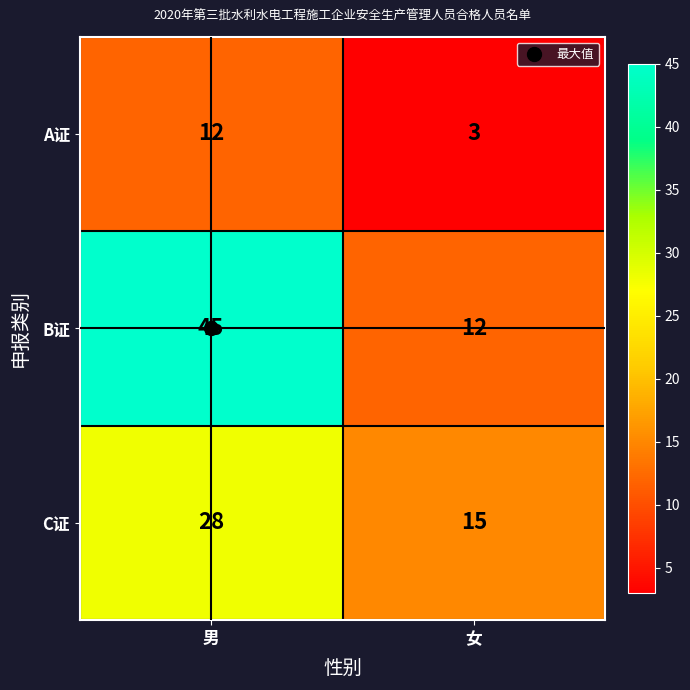

The value of A证 at 男 is 12. True or false?

True